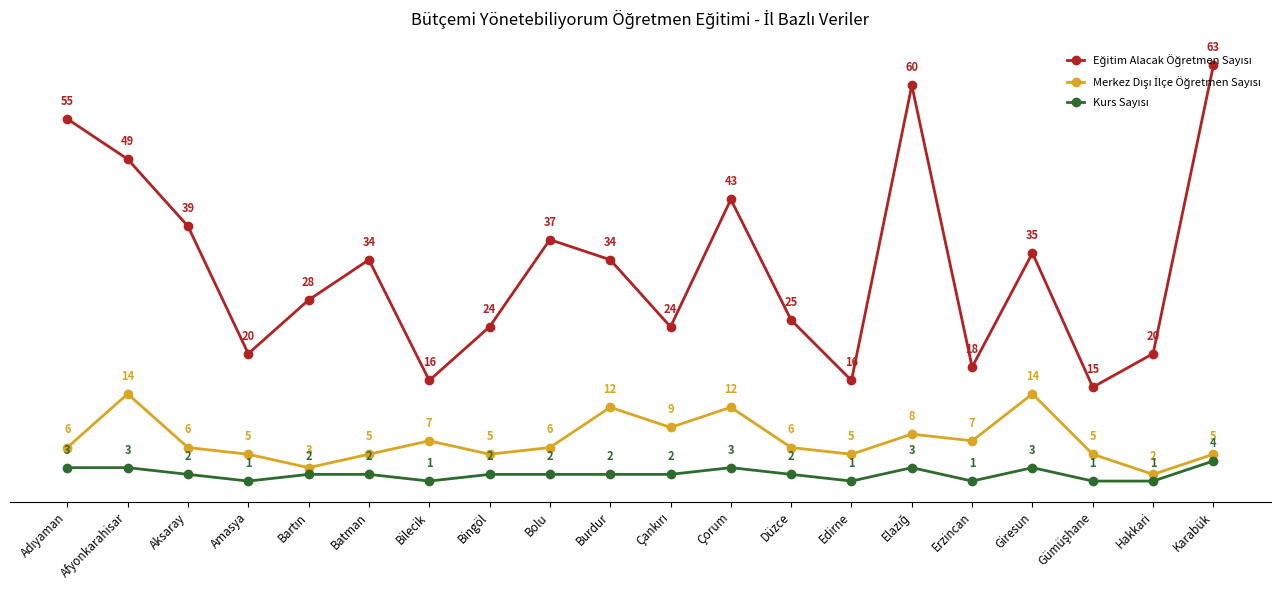

What is the label of the 3rd point from the left?

Aksaray